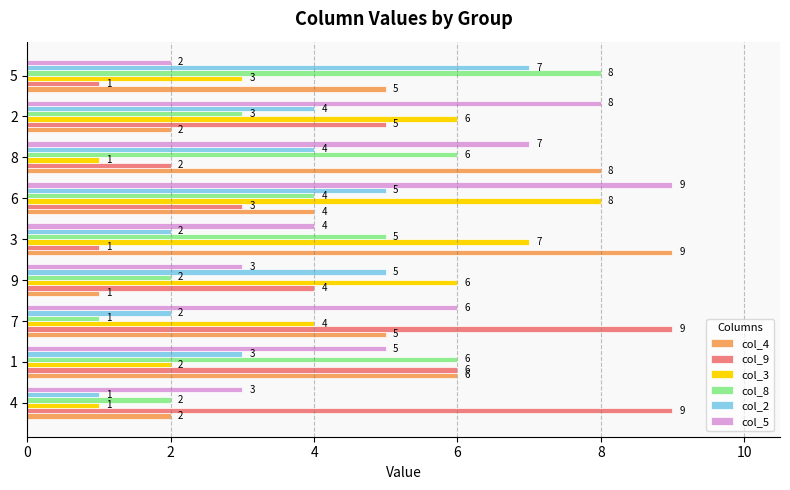

The value of col_4 at 8 is 16. True or false?

False